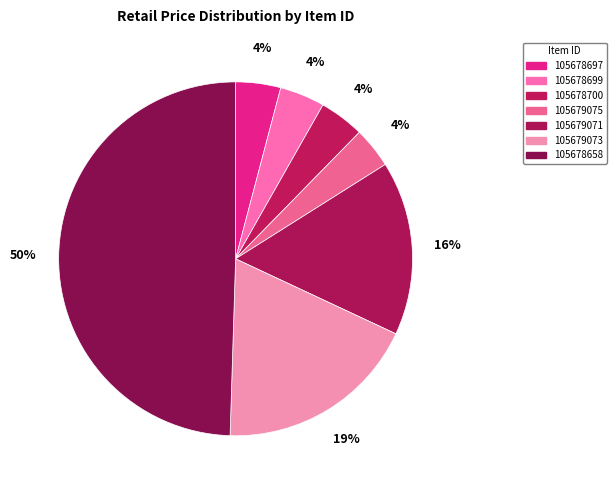

Rank the categories by value from highest to lowest.

105678658, 105679073, 105679071, 105678697, 105678699, 105678700, 105679075